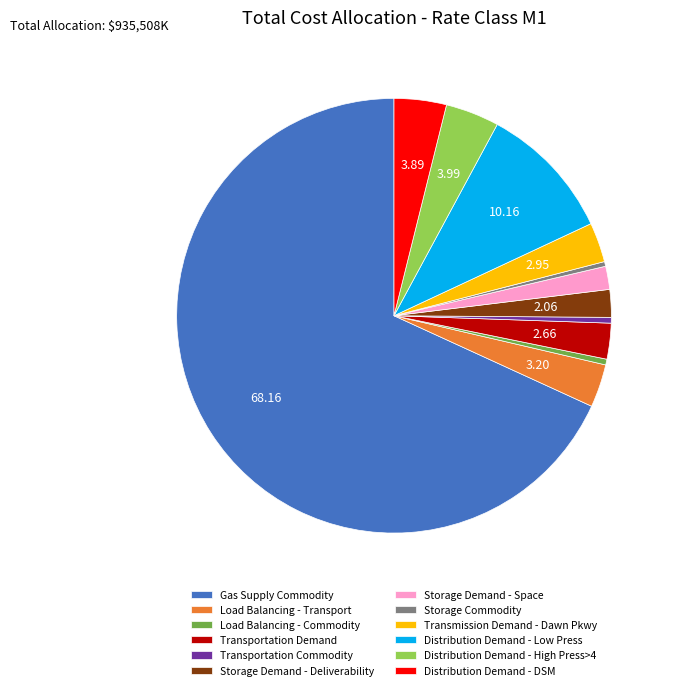

How many segments does this pie chart have?

12